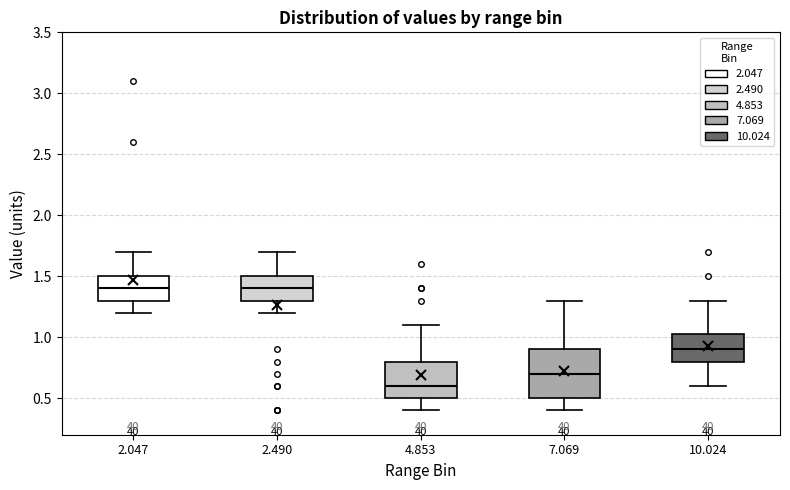

Reading left to right, read every box against the y-axis: the position of its median line, the range the box covers, and the ends of its whiskers. The values are not printed on the chart, so give them approximately, as read against the axis.

2.047: median 1.40, box 1.30 to 1.50, whiskers 1.20 to 1.70
2.490: median 1.40, box 1.30 to 1.50, whiskers 1.20 to 1.70
4.853: median 0.60, box 0.50 to 0.80, whiskers 0.40 to 1.10
7.069: median 0.70, box 0.50 to 0.90, whiskers 0.40 to 1.30
10.024: median 0.90, box 0.80 to 1.05, whiskers 0.60 to 1.30